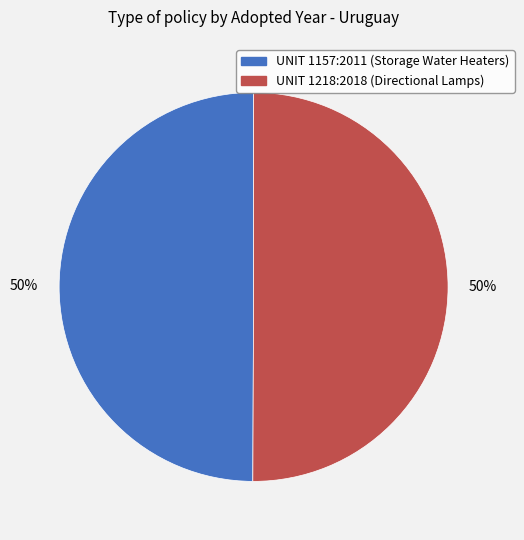

To the nearest percent, what is the average slice percentage?

50%